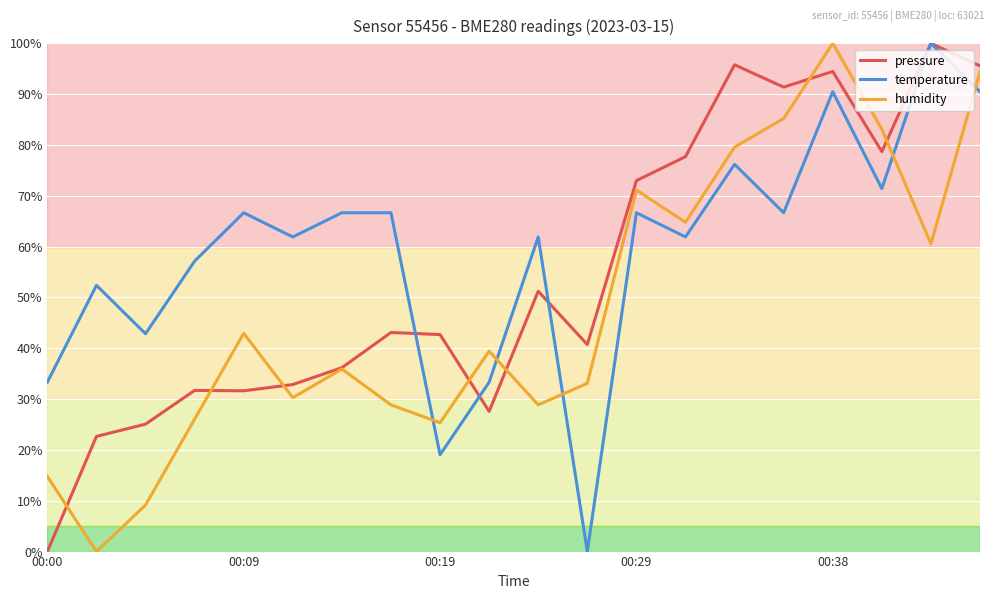

Which series has the largest total across all categories?

temperature